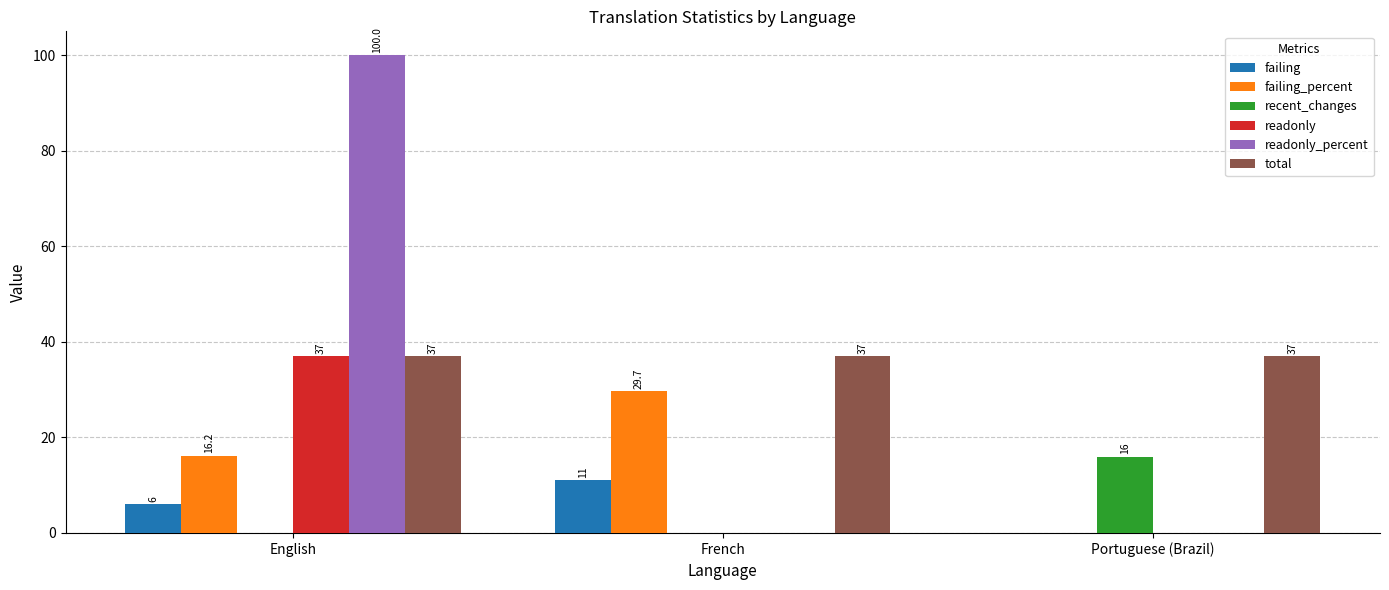

How many positive values does the recent_changes series have?

1